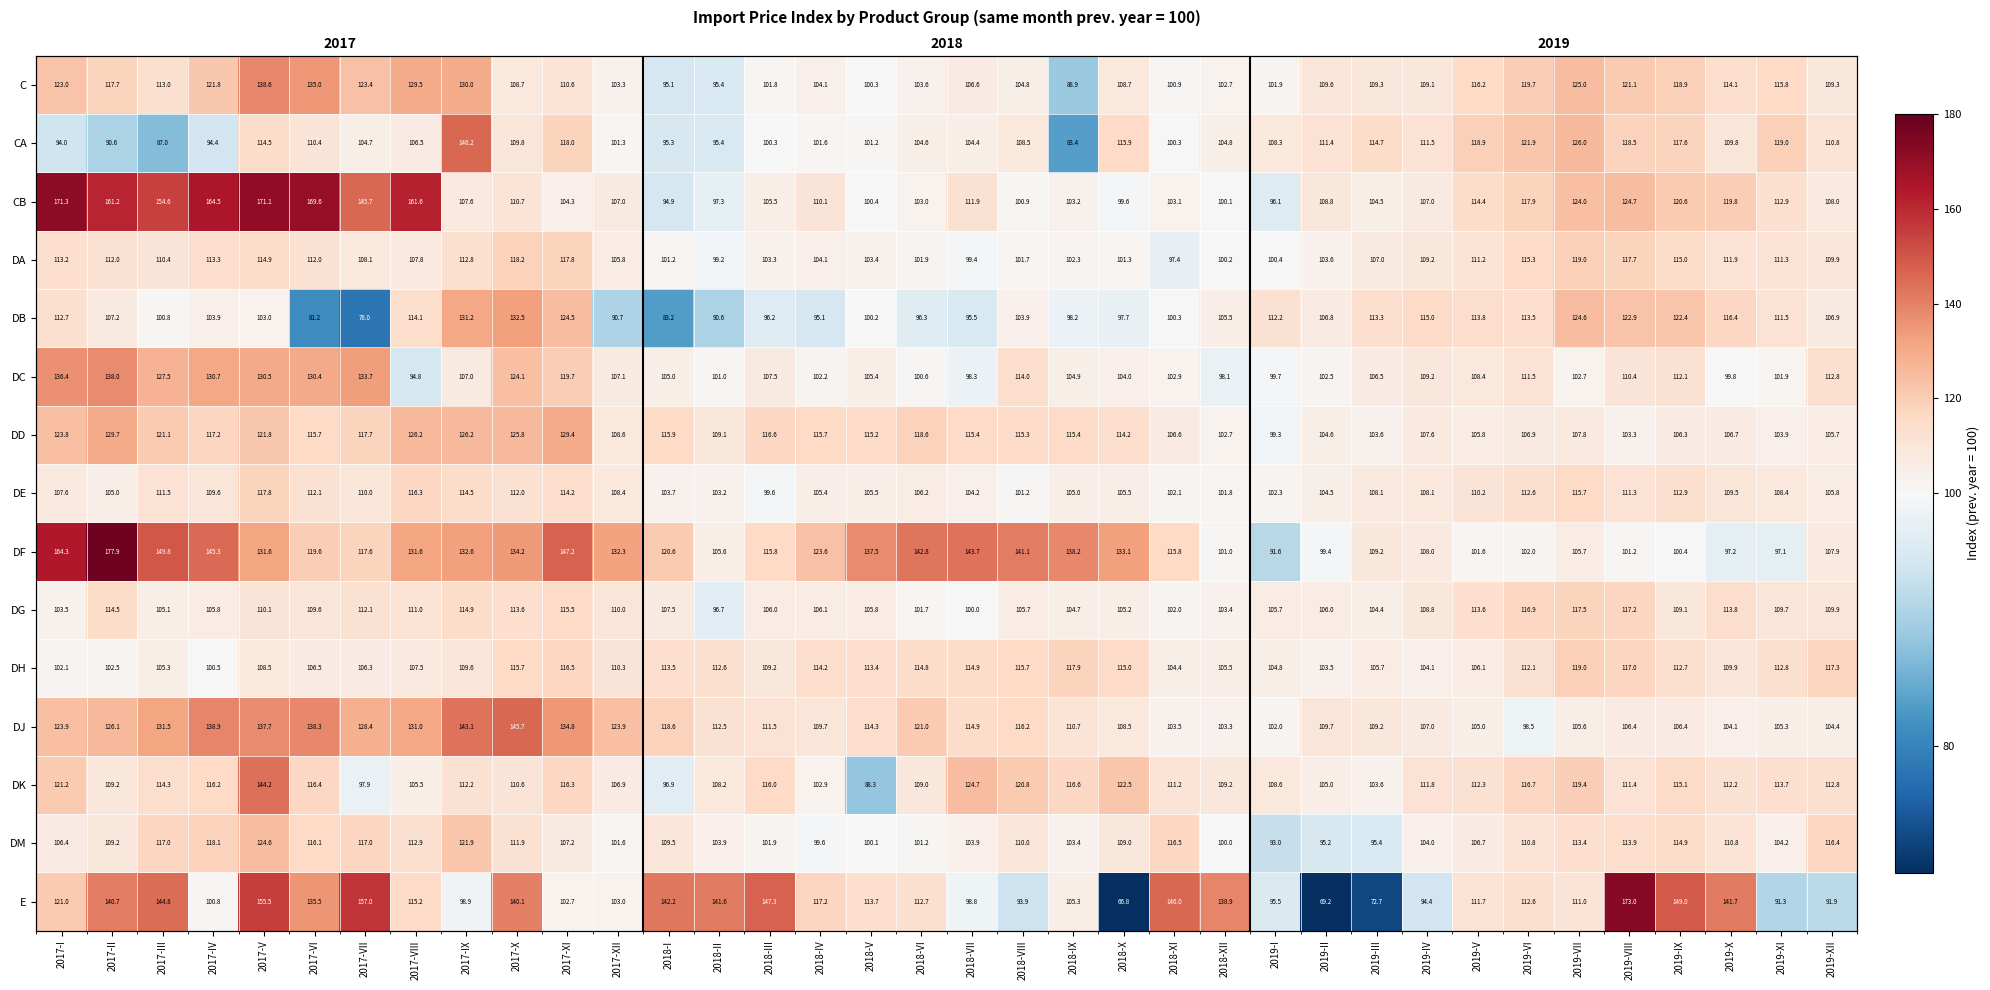

What is the maximum value shown in the chart?

177.9